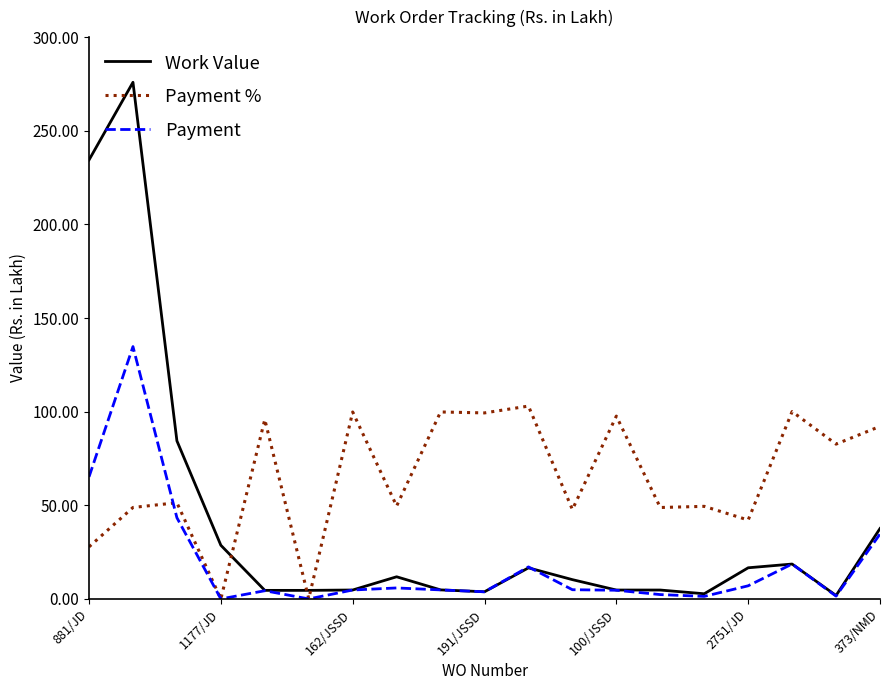

What is the highest value of the Work Value series?

275.9